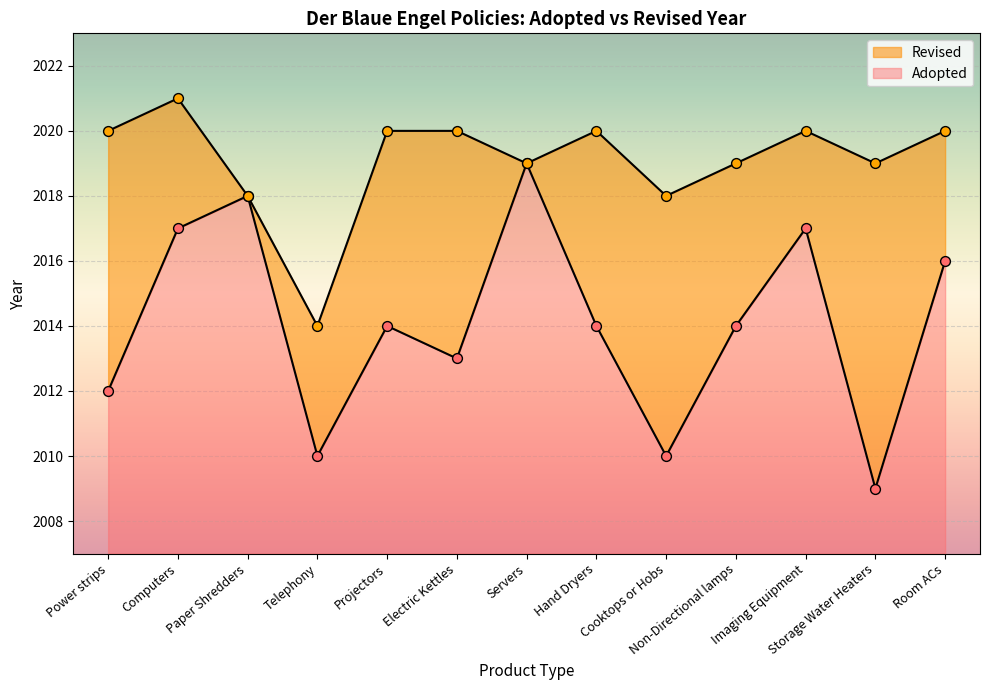

What is the ratio of the value at Servers to the value at Power strips?

1.0